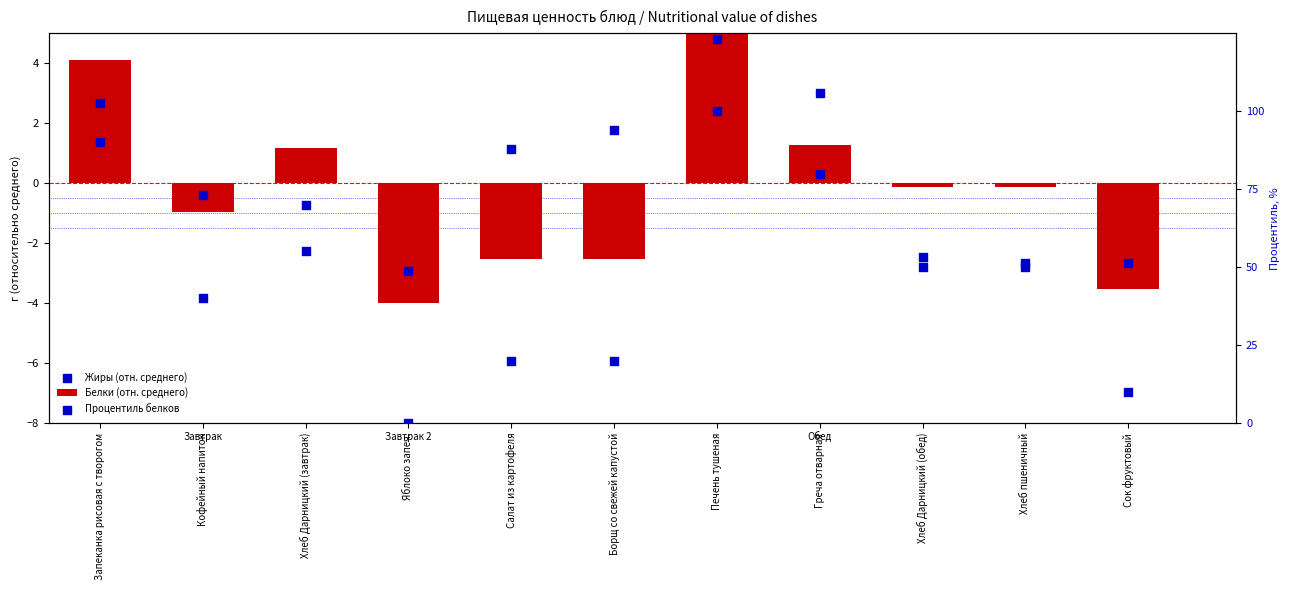

At which category is the sum across all series the highest?

Печень тушеная